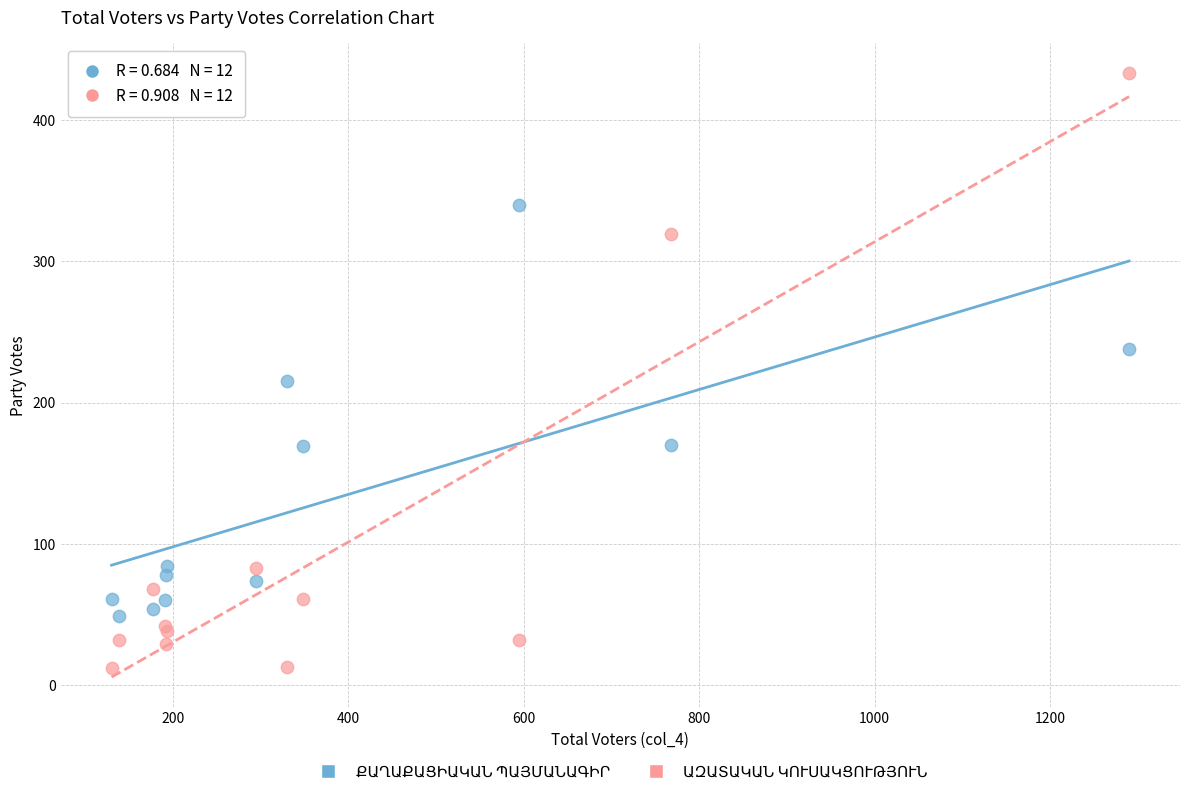

What is the X range (max minus min) for the scatter plot?

1160